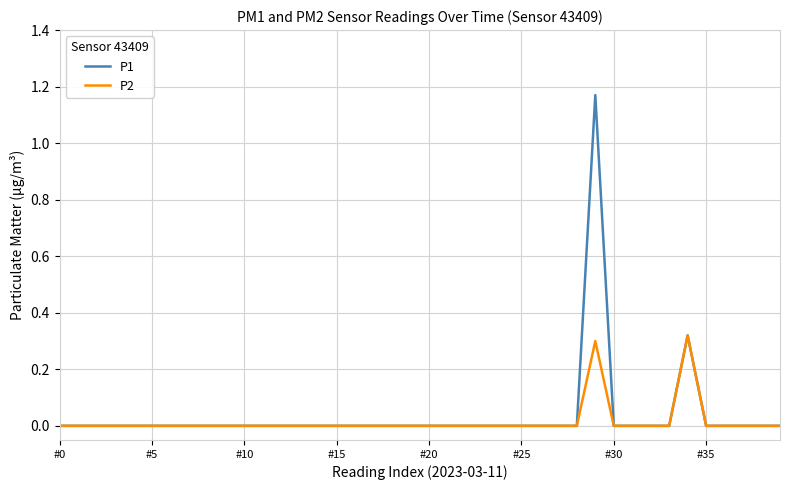

Rank the series by their maximum value, from highest to lowest.

P1, P2